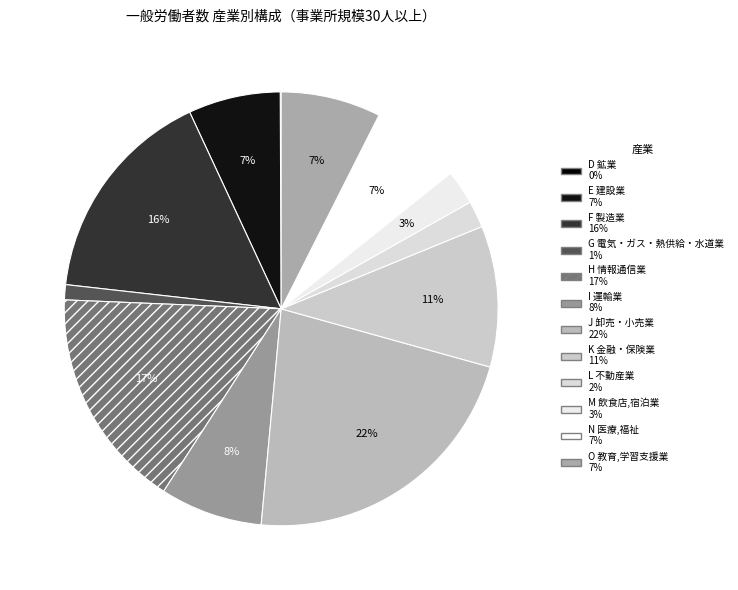

Count the number of slices in the pie.

12